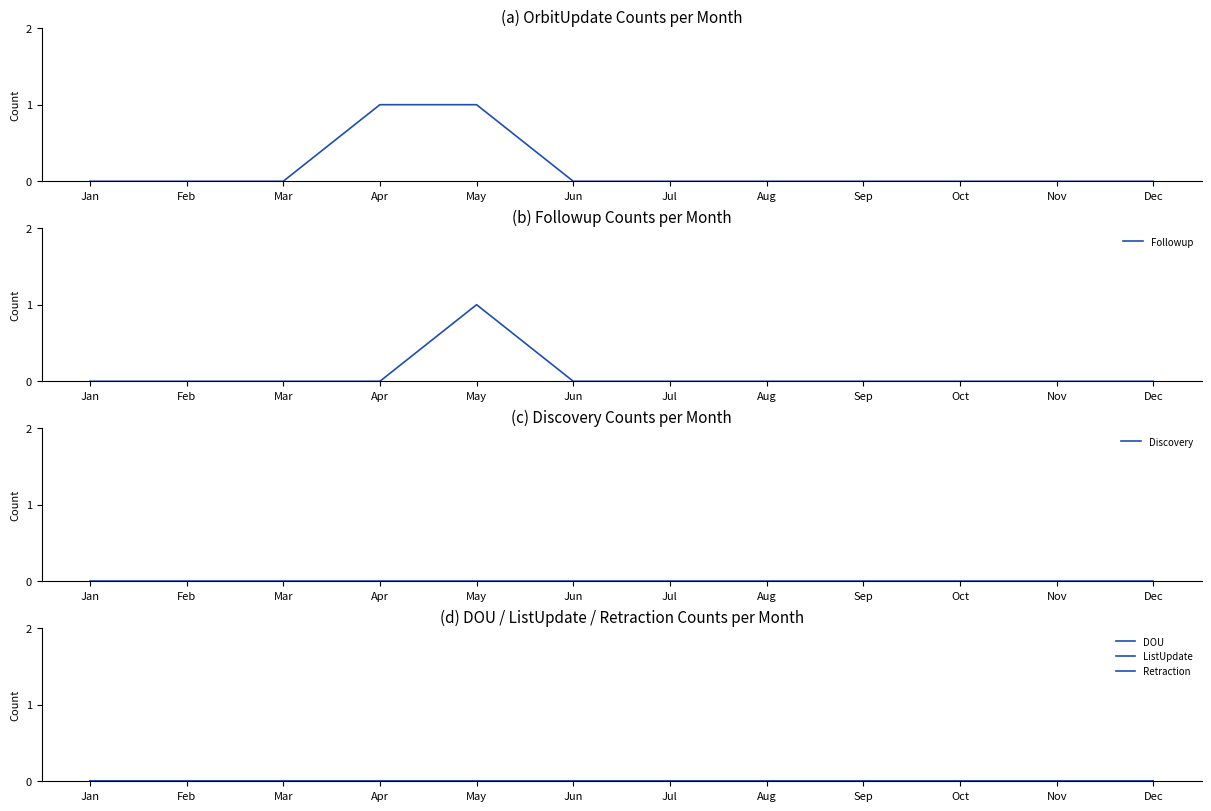

At which category does the chart reach its peak across all series?

Apr